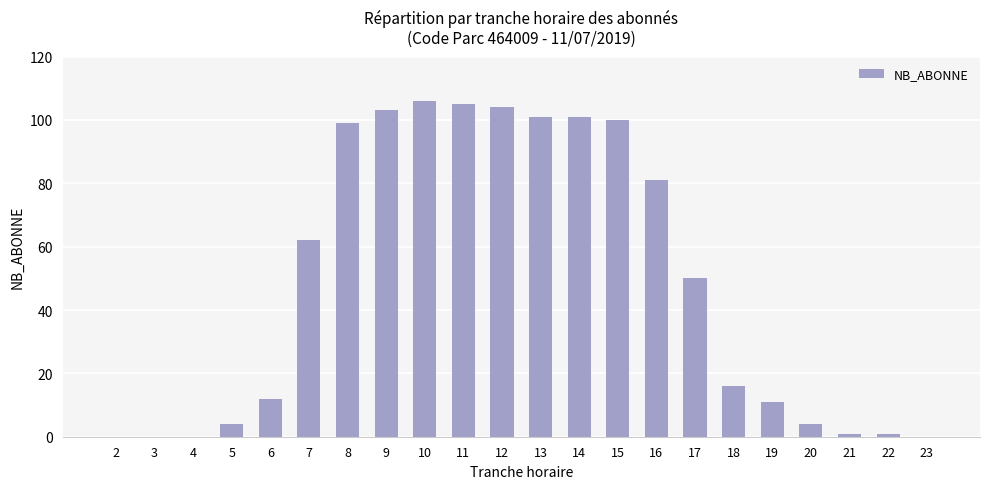

Are the bars grouped side by side (vs. stacked)?

No